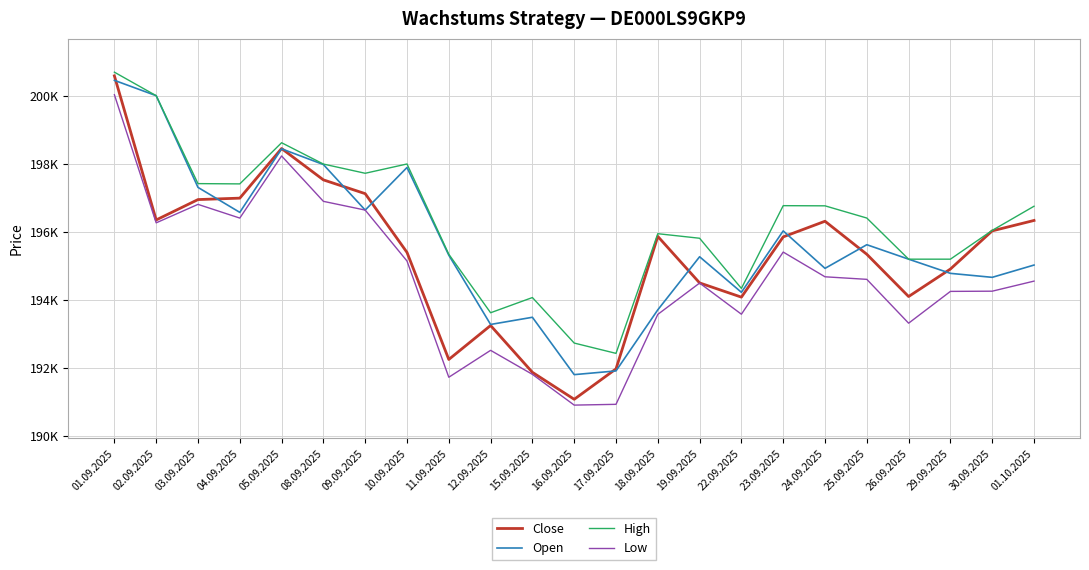

How many data points in Low are above 194555?

11